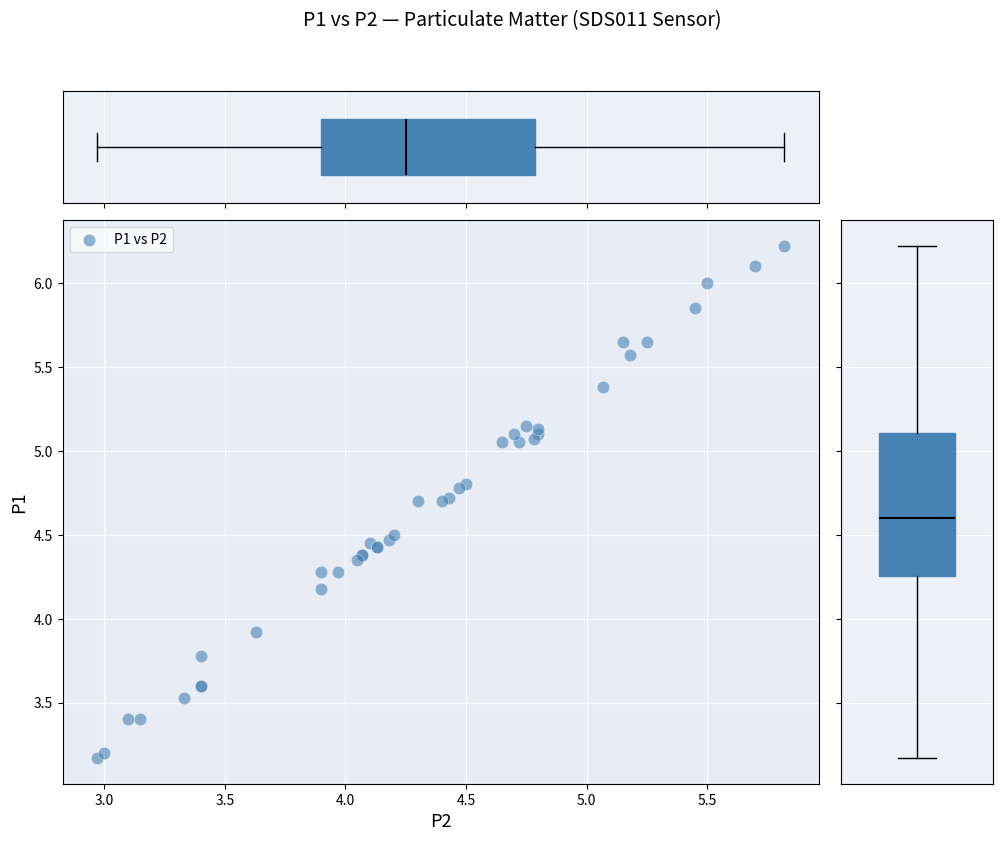

What Y value in the scatter plot is closest to 4?

3.9